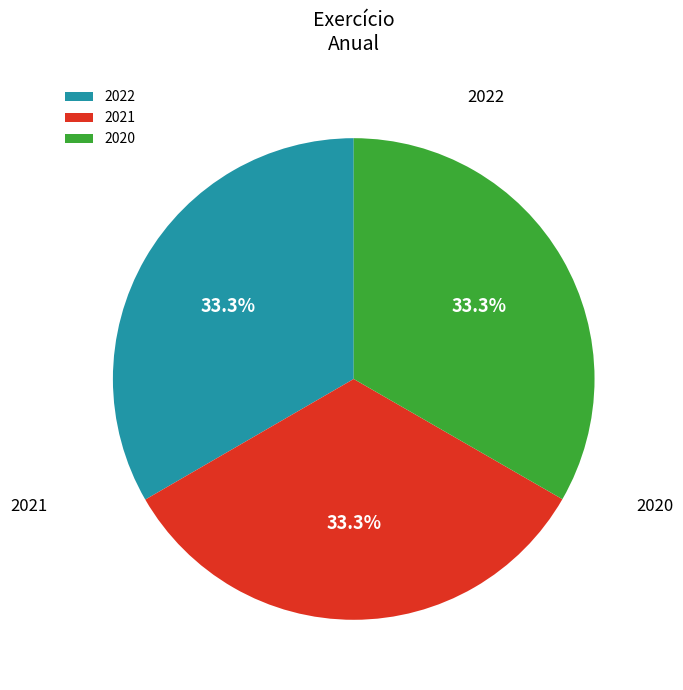

Count the number of slices in the pie.

3